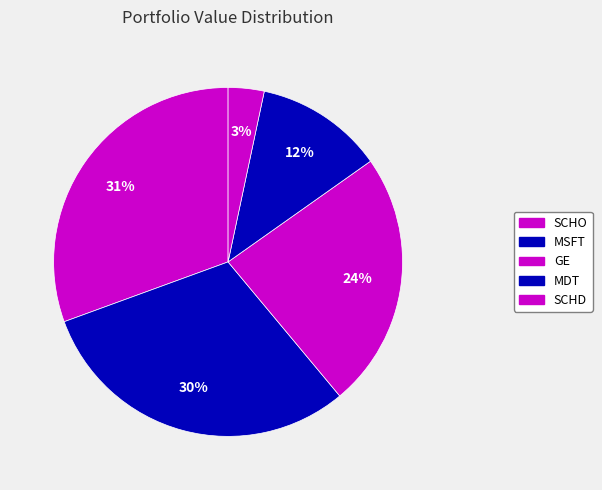

How many segments does this pie chart have?

5